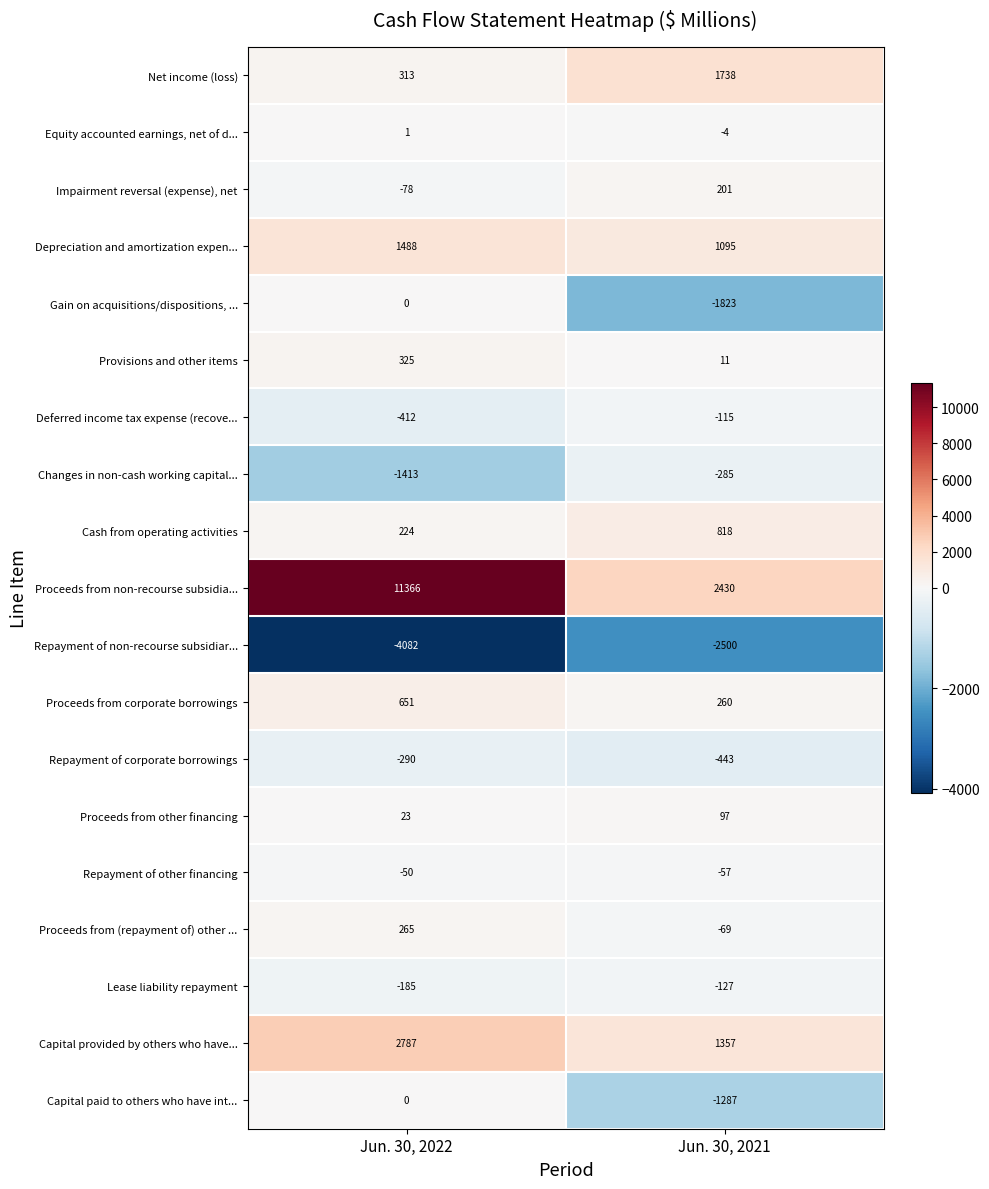

Which series has the widest spread of values?

Proceeds from non-recourse subsidia...